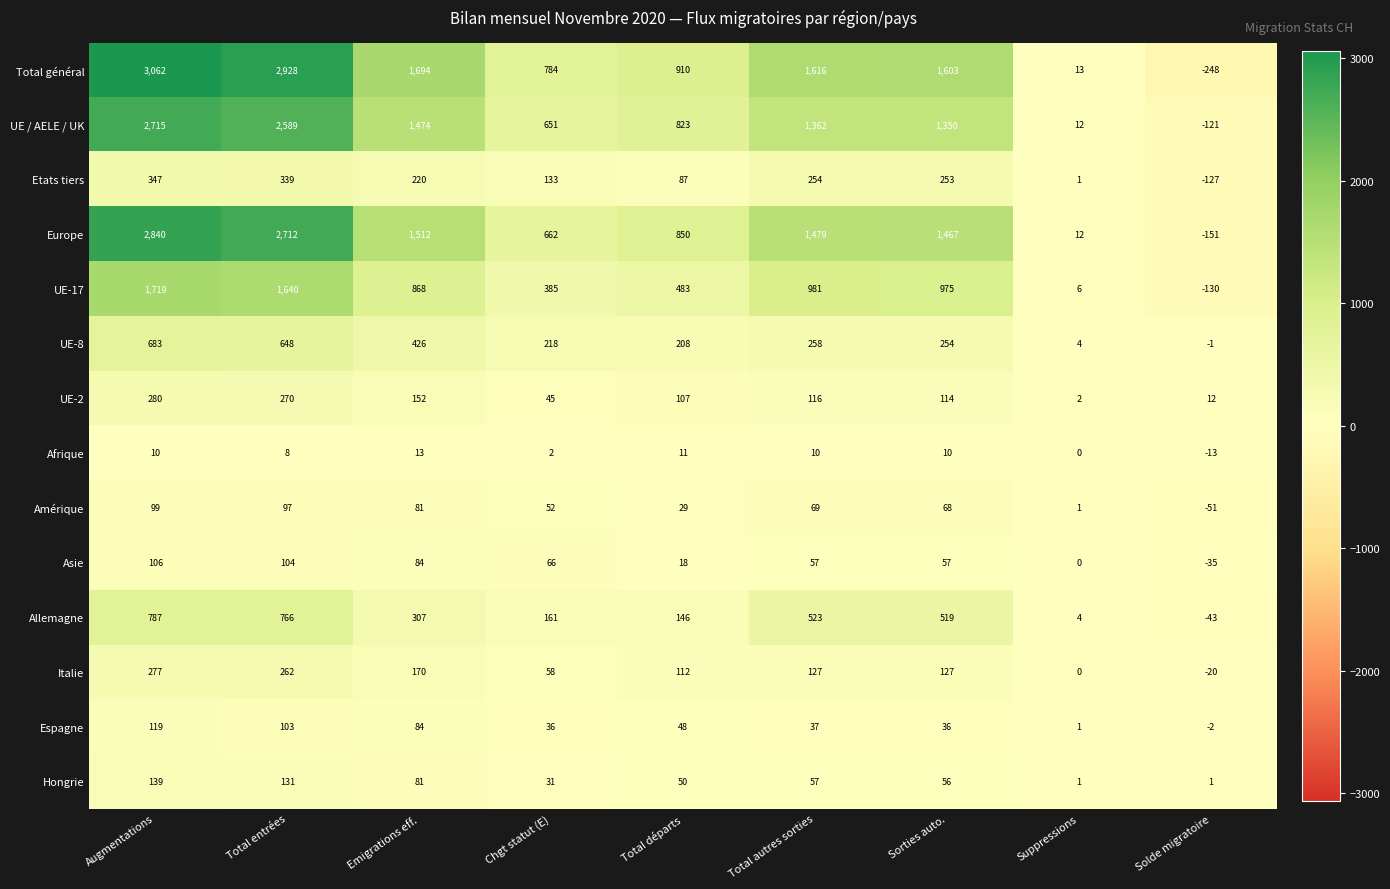

Count the number of categories in the chart.

9